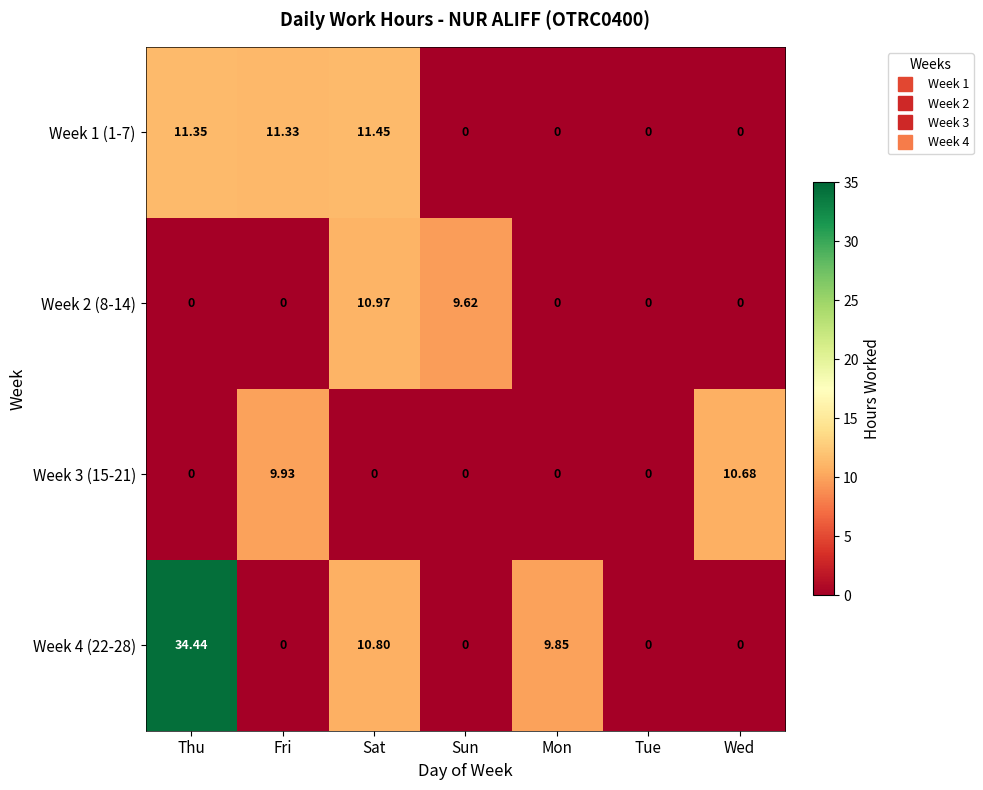

At which label does Week 2 (8-14) reach its peak?

Sat